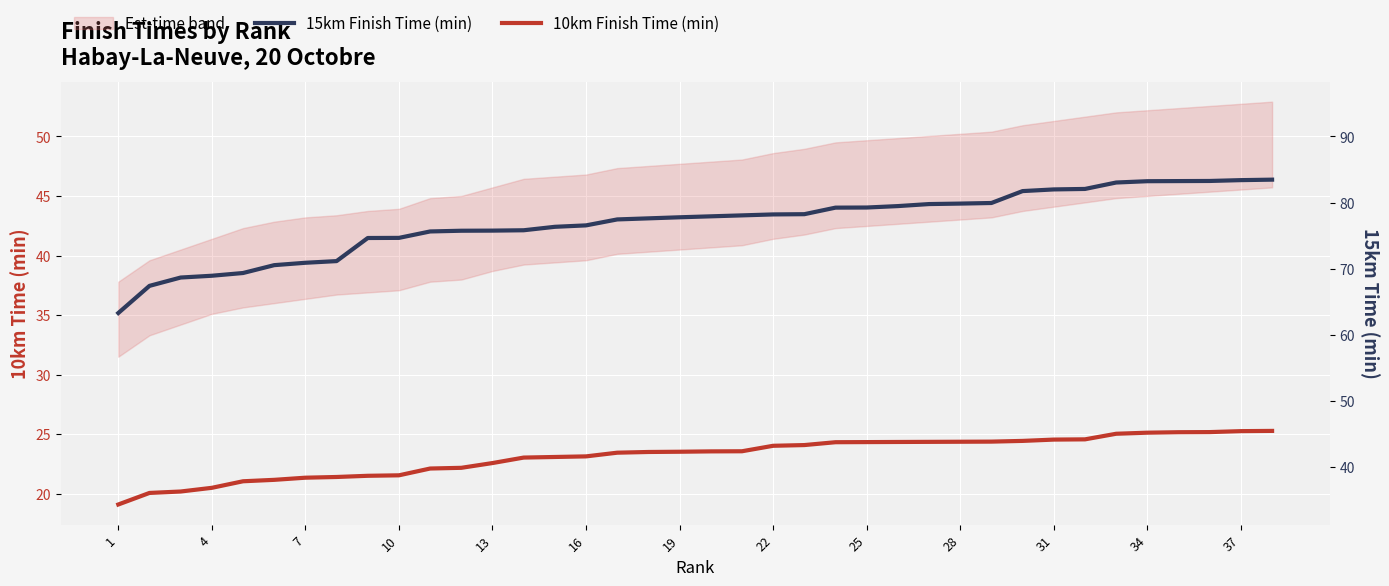

List the series in order of their overall mean, lowest first.

10km Finish Time (min), 15km Finish Time (min)